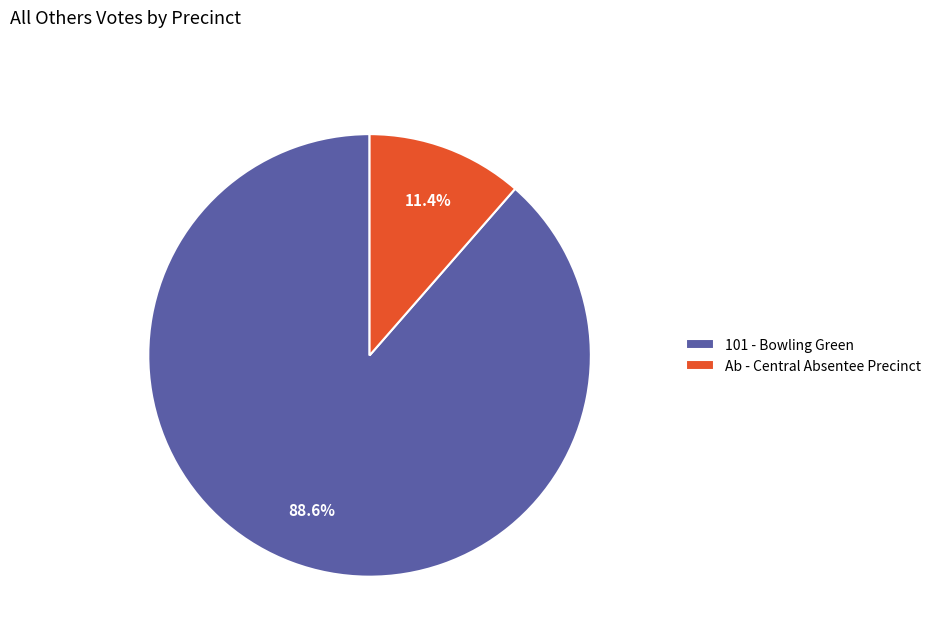

Is there a majority slice in this chart?

Yes